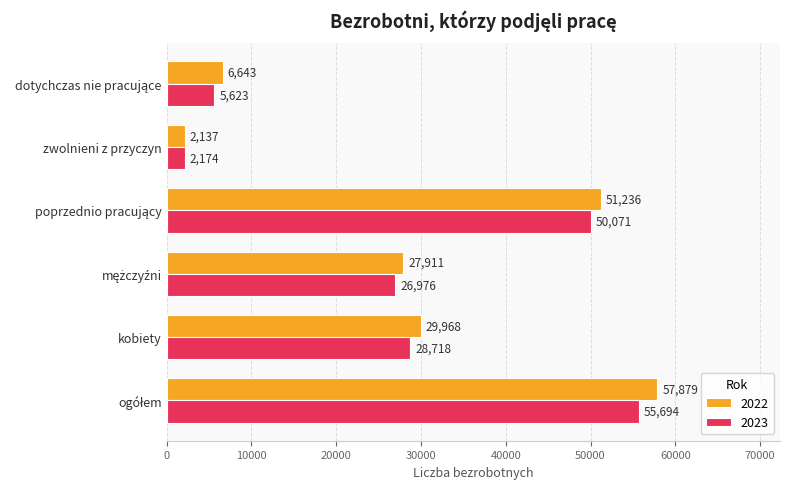

Which series has the widest spread of values?

2022